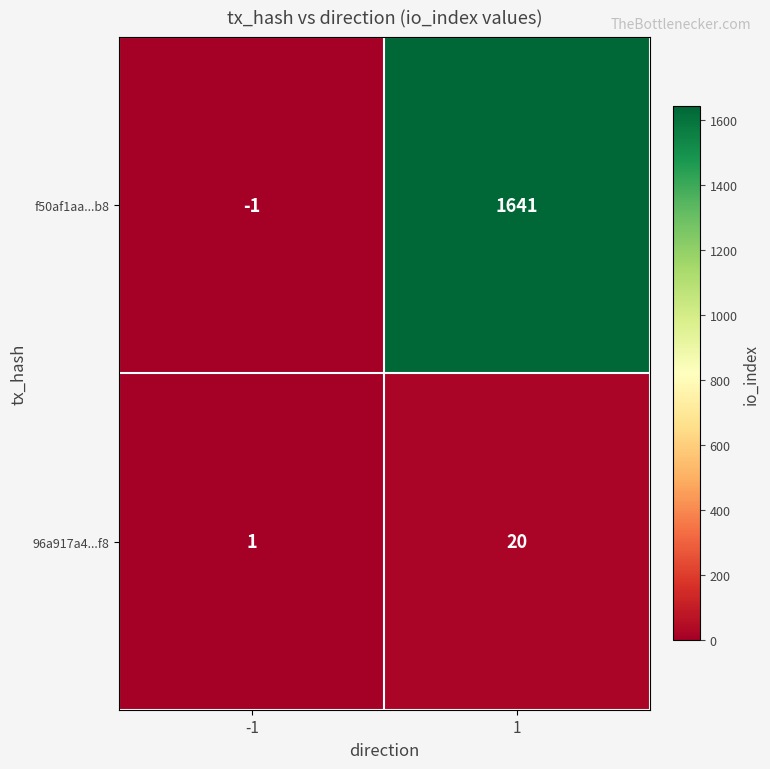

What is the total value across all series at 1?

1661